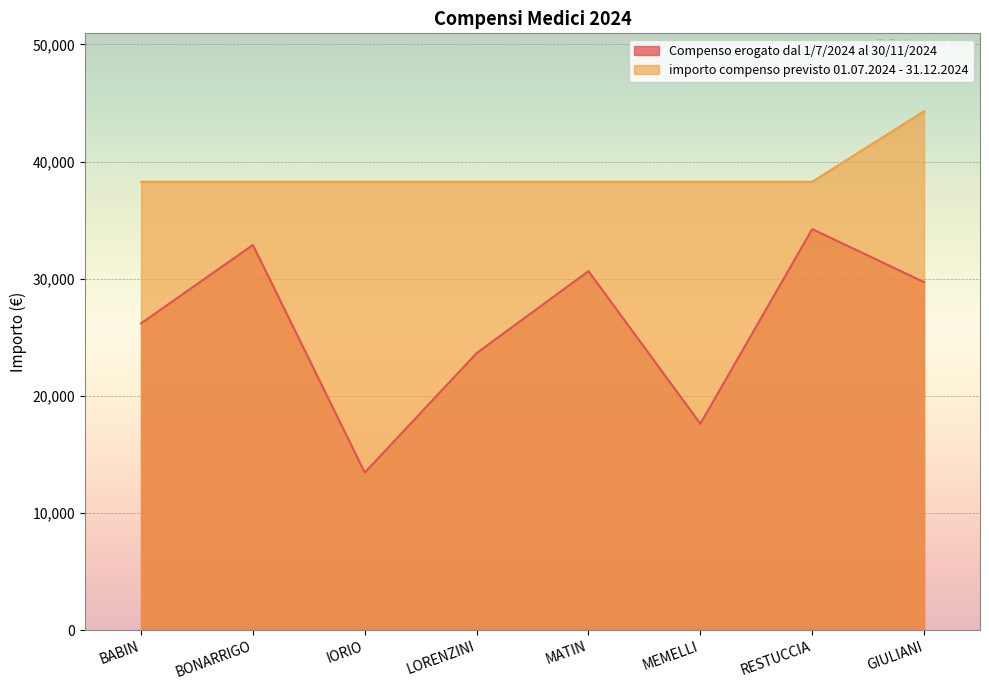

Which series has the largest range (max minus min)?

Compenso erogato dal 1/7/2024 al 30/11/2024